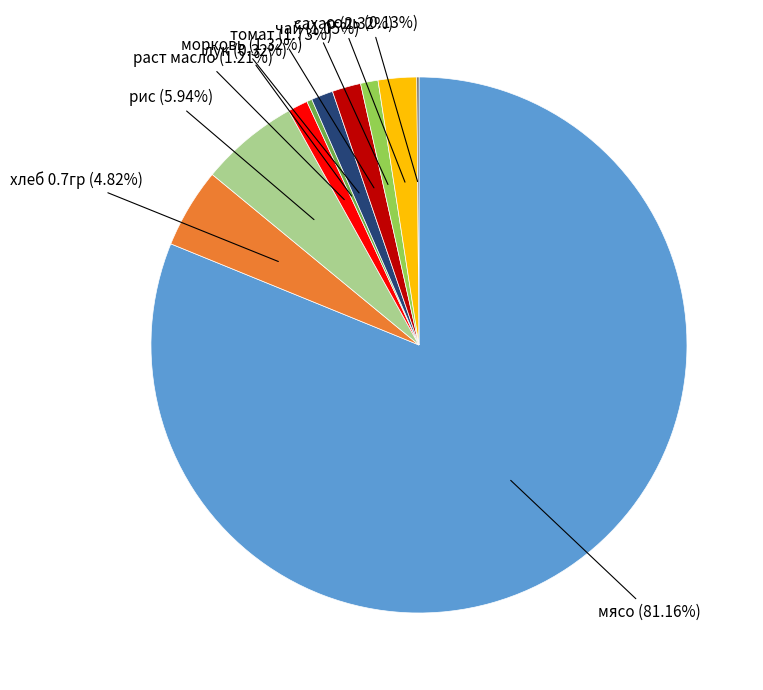

Which category has the biggest portion of the pie?

мясо